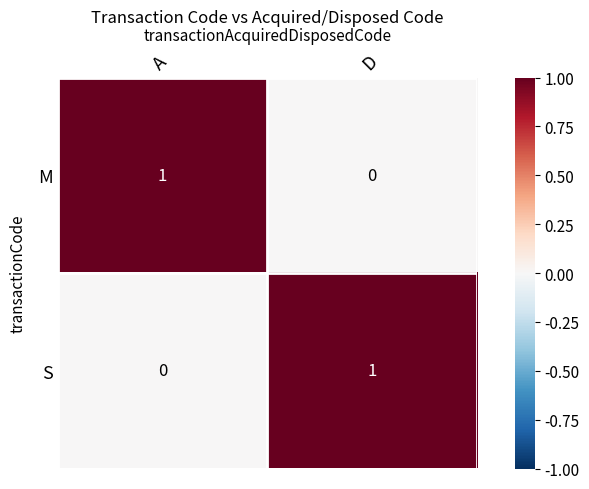

The value of S at A is -1. True or false?

False